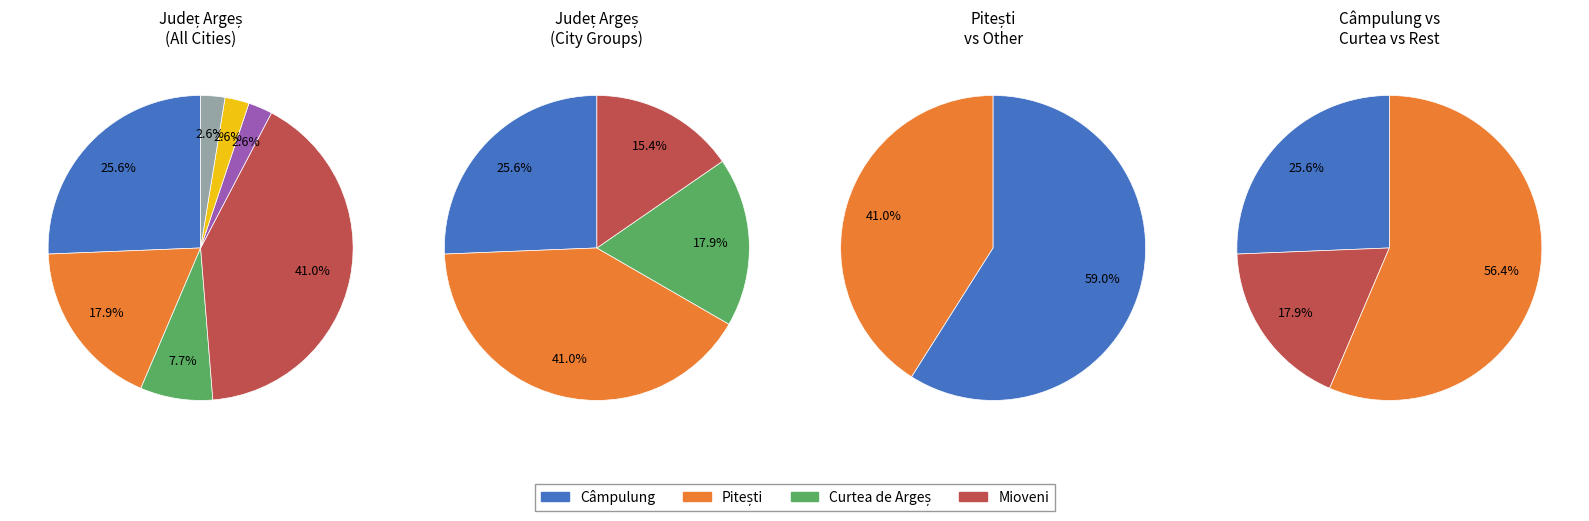

Is it true that Ștefănești is 3% of the pie?

True